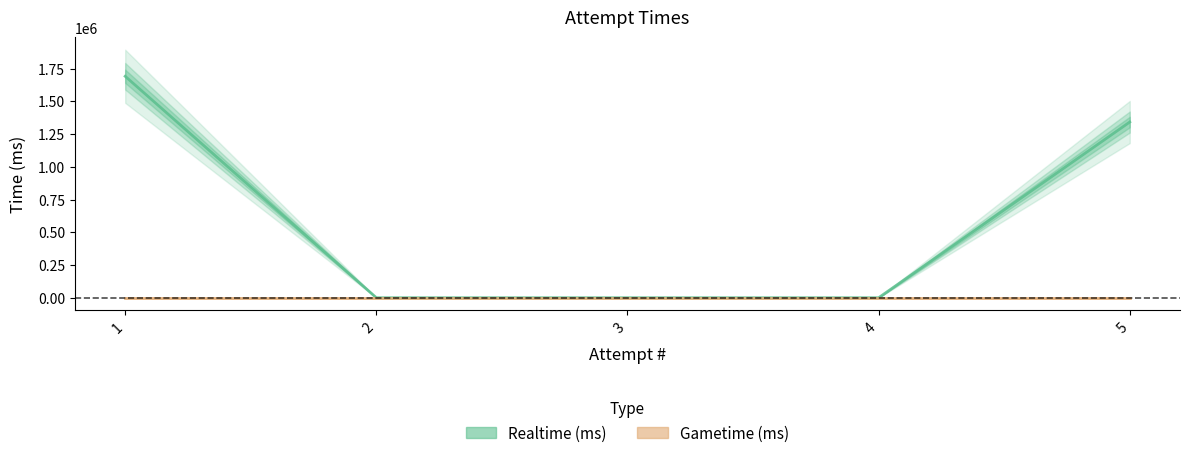

What is the greatest value displayed?

1691492